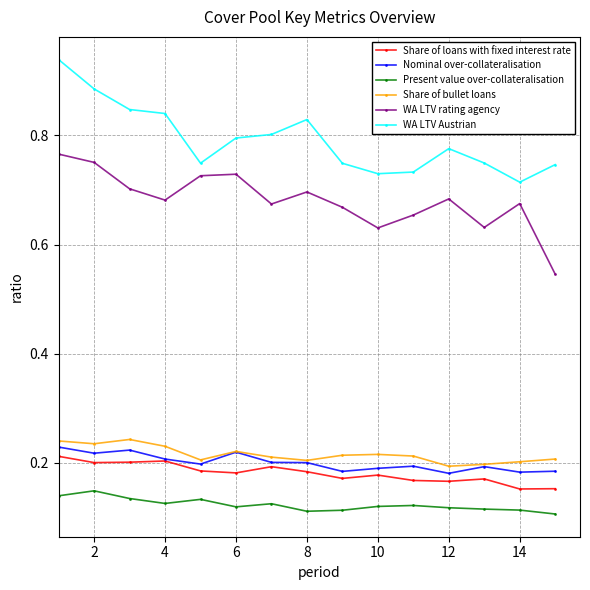

Count the Share of loans with fixed interest rate values in the range 0 to 1.

15